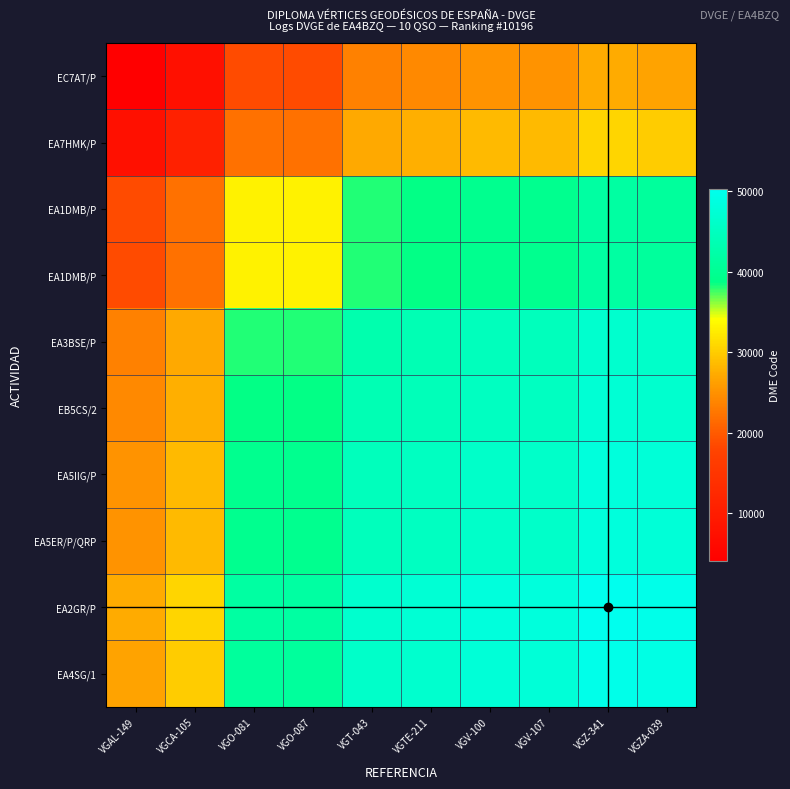

Between VGZA-039 and VGZ-341, which is larger?

VGZ-341